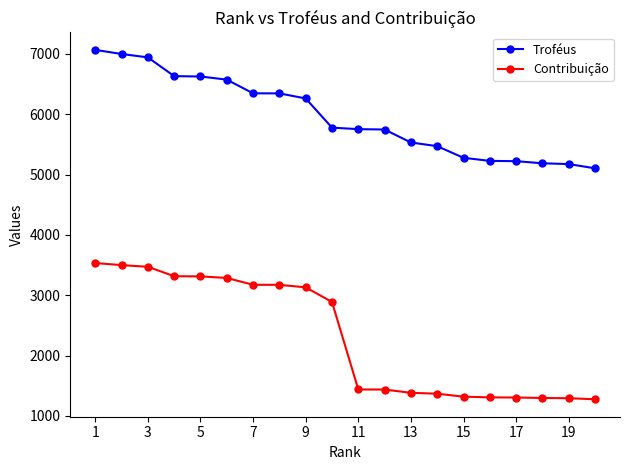

List the series in order of their peak value, highest first.

Troféus, Contribuição